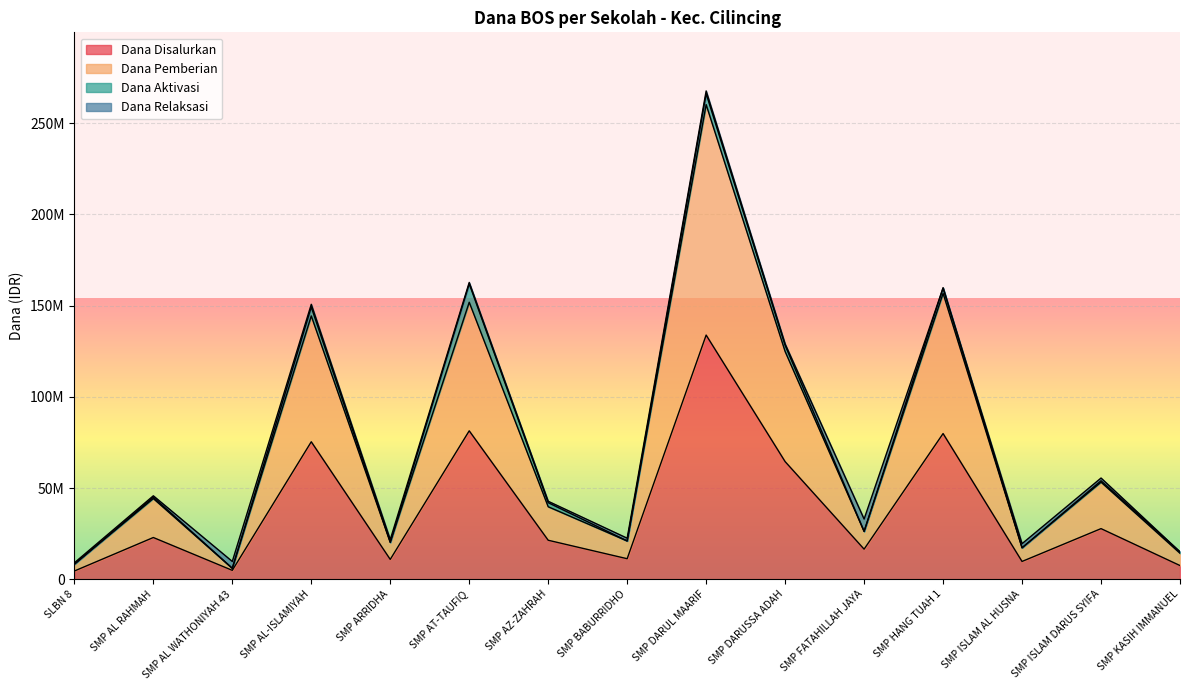

Is it true that Dana Disalurkan equals 79875000 at SMP HANG TUAH 1?

True